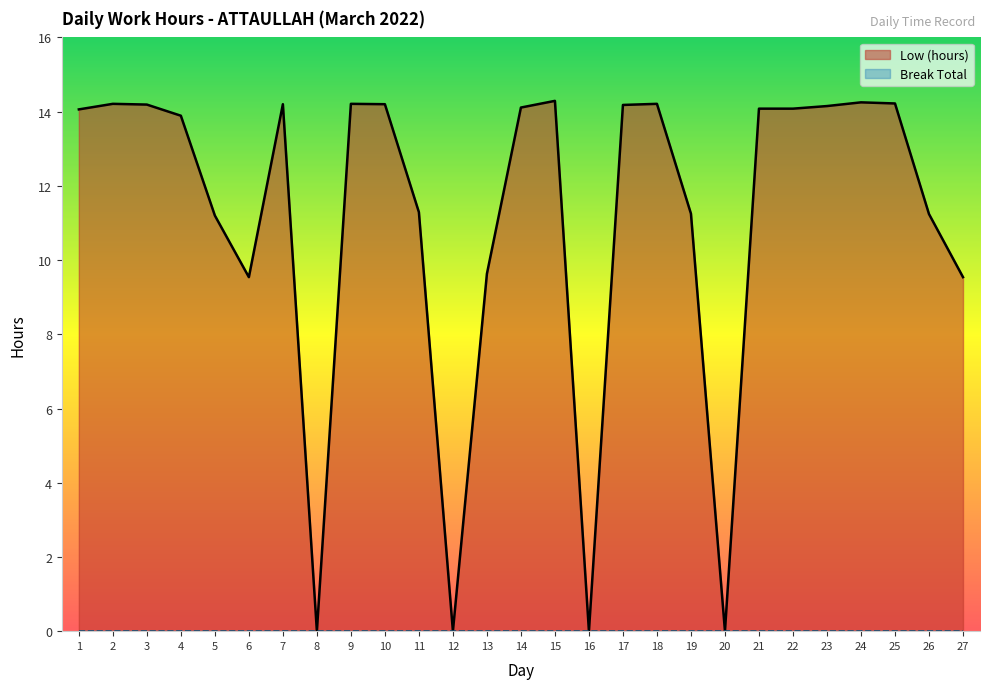

Does the chart display data point markers on the line(s)?

No